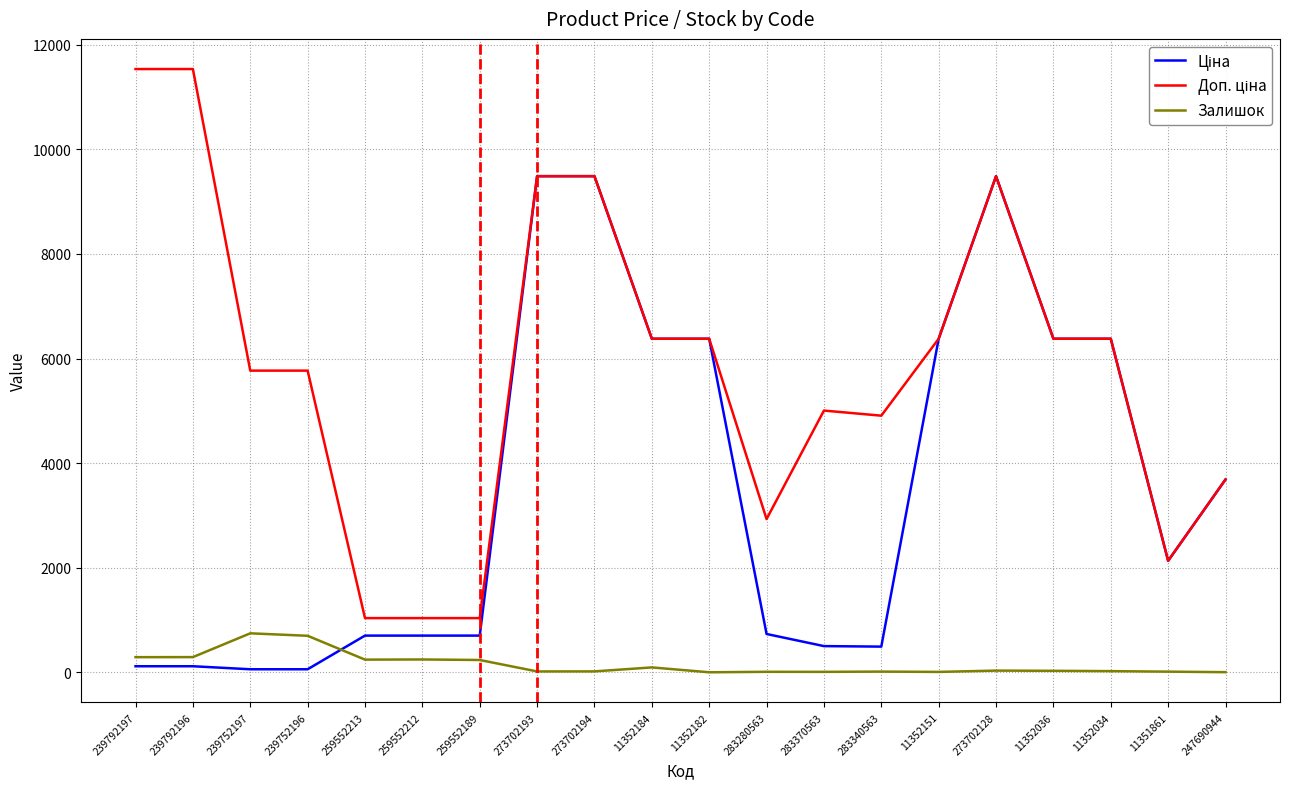

What is the greatest value displayed?

11537.0